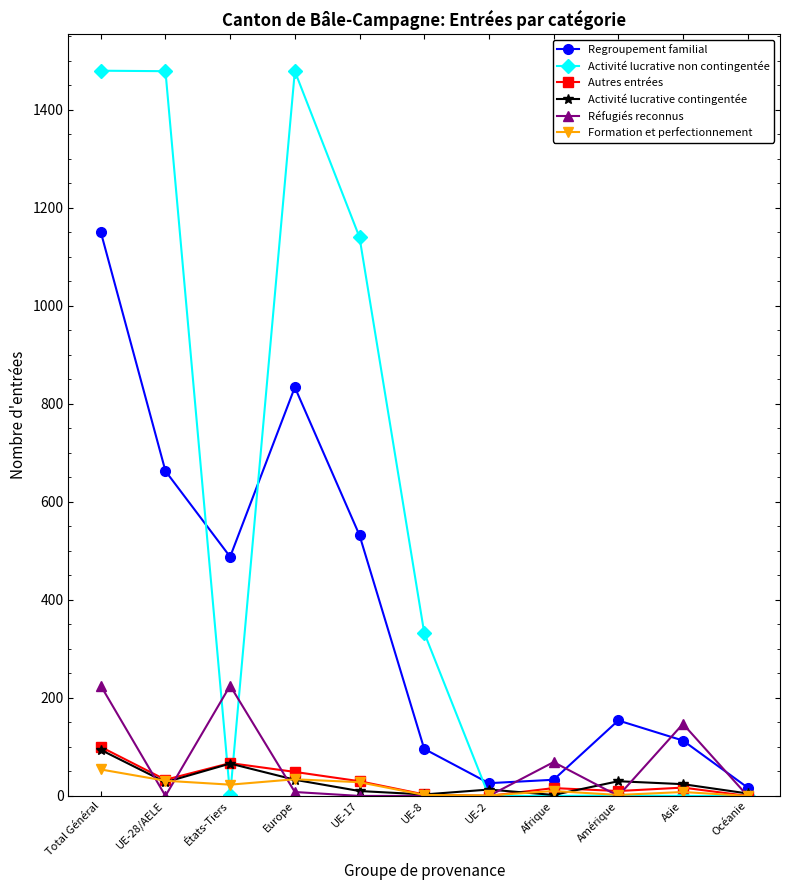

The value of Activité lucrative non contingentée at UE-28/AELE is 2614. True or false?

False